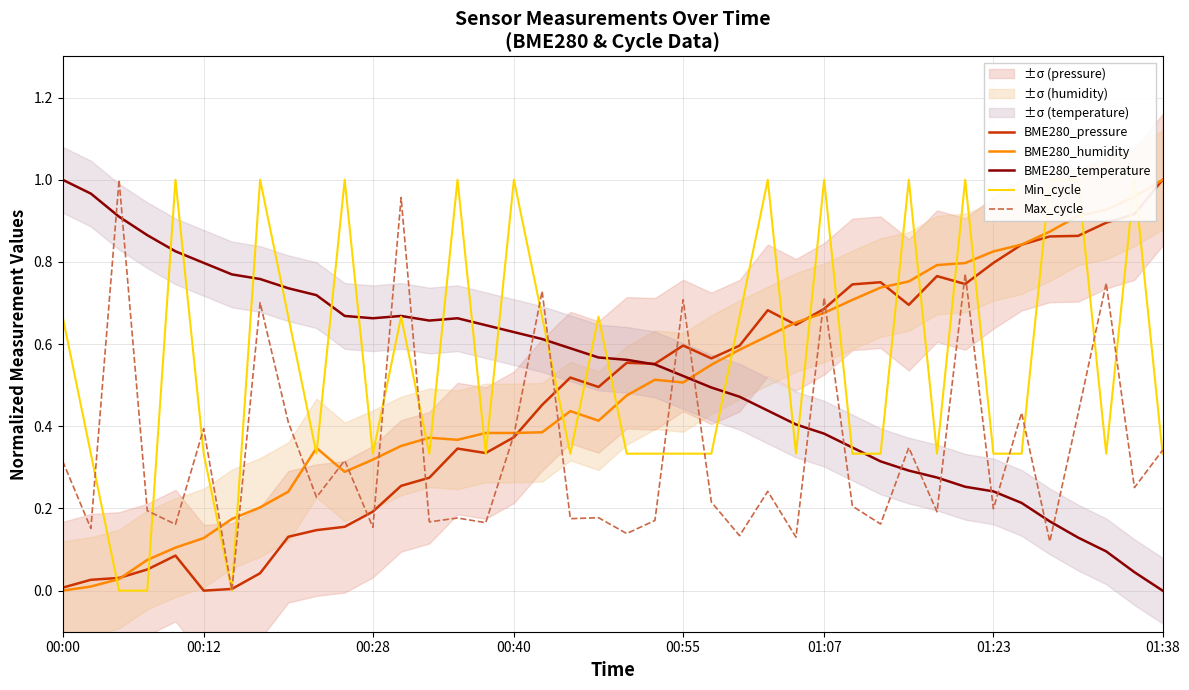

Which category has the lowest value in the BME280_temperature series?

01:38